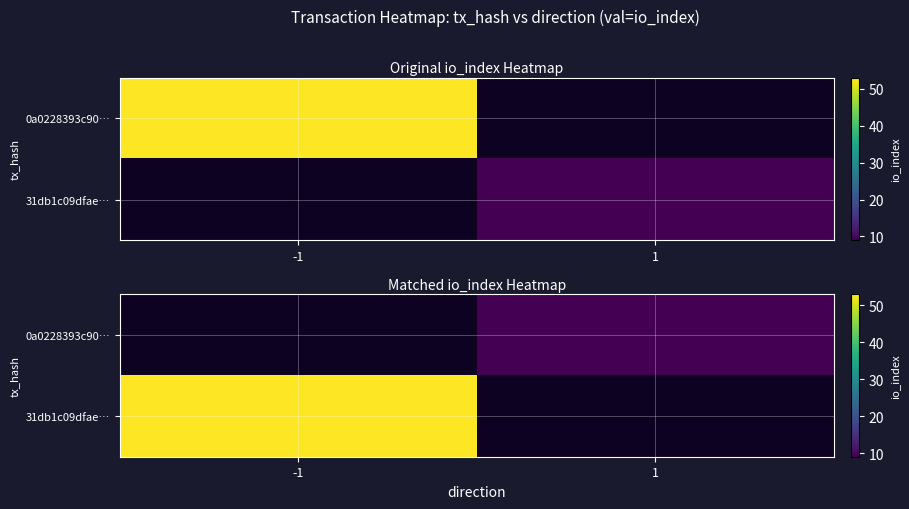

List the labels in order of 0a0228393c90… value, smallest first.

-1, 1